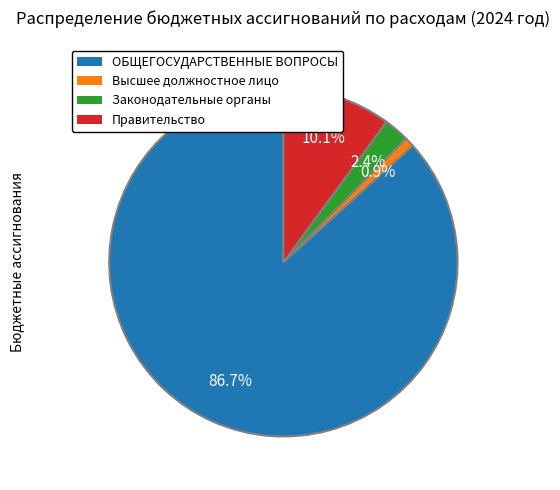

Is there any slice that represents more than half of the pie?

Yes